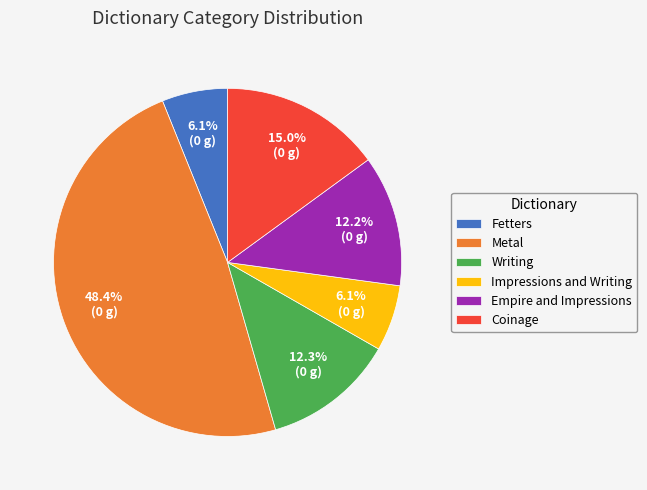

What percentage is the Coinage slice, to the nearest percent?

15%